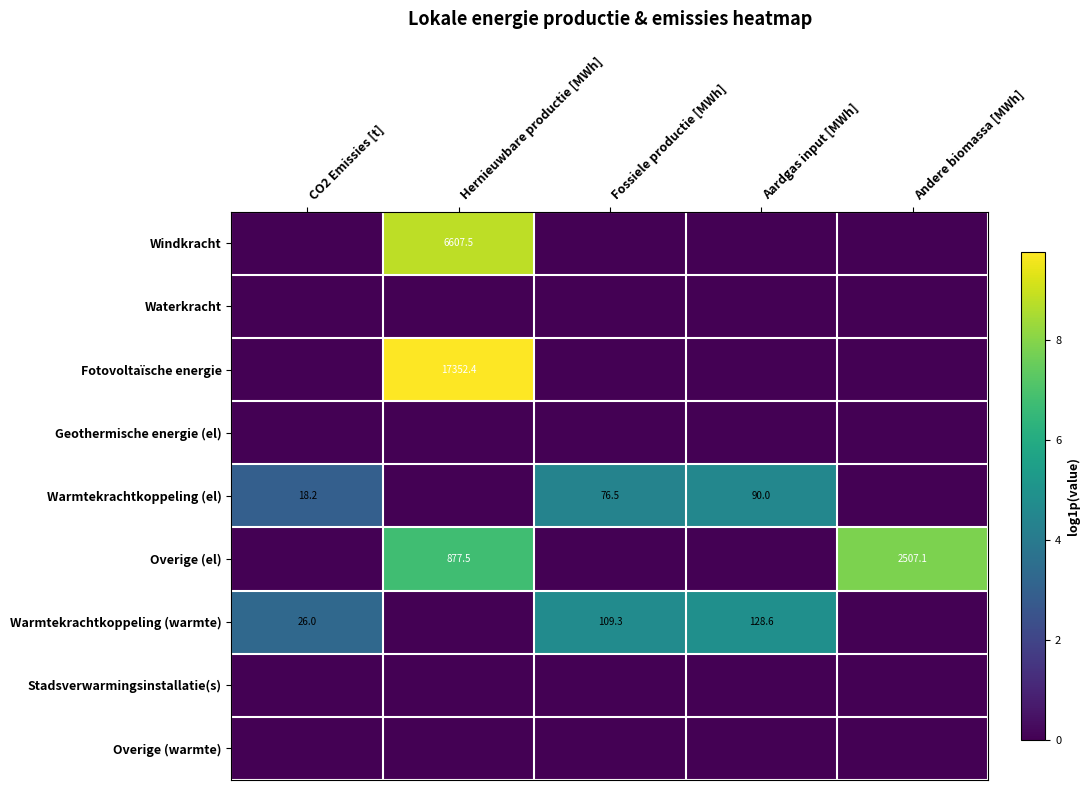

Is it true that Warmtekrachtkoppeling (warmte) equals 45.7 at CO2 Emissies [t]?

False